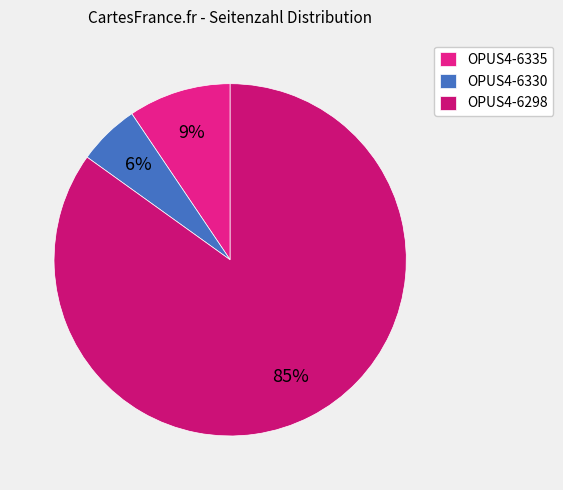

Which category has the smallest portion of the pie?

OPUS4-6330